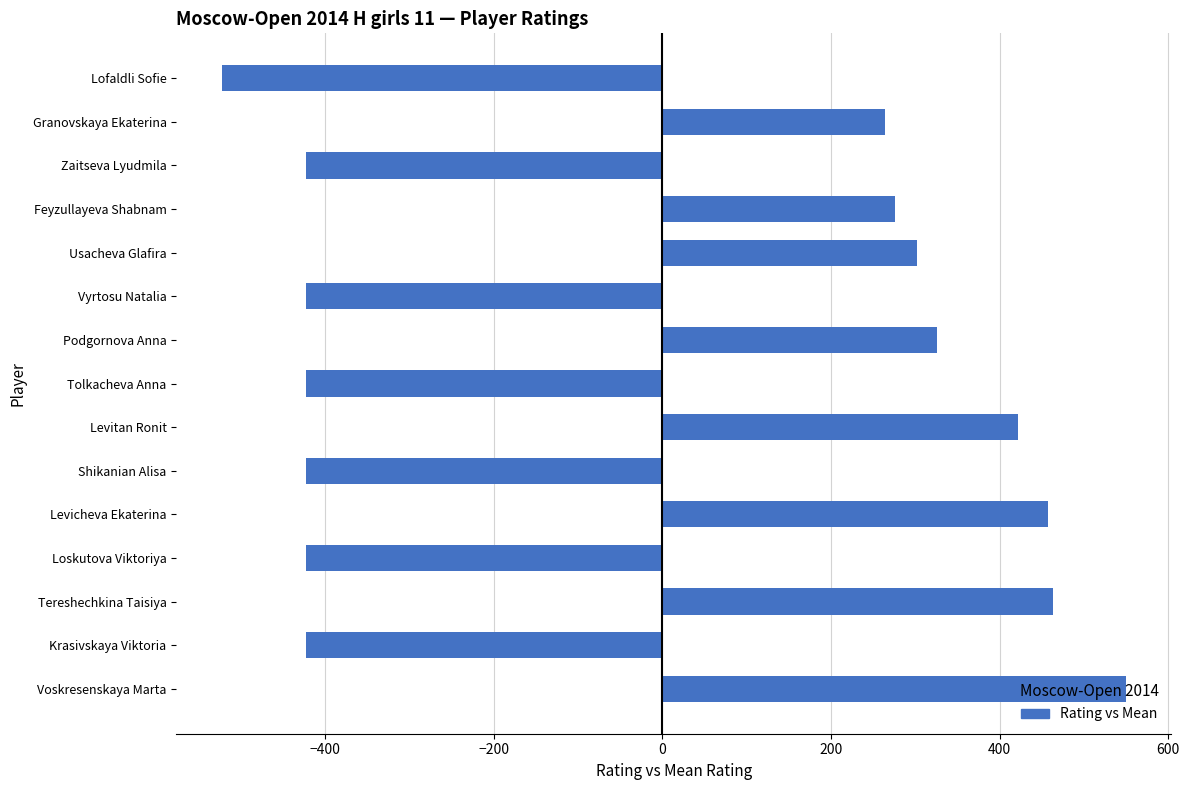

What is the difference between the values at Podgornova Anna and Zaitseva Lyudmila?

749.0